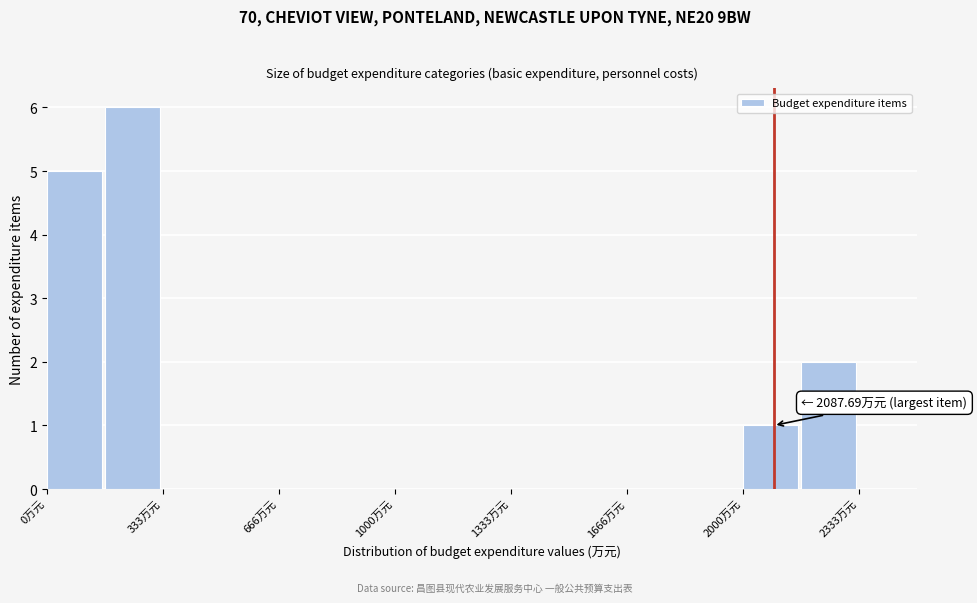

Around what value on the x-axis is the tallest bar? Give the approximate position of its centre, as read against the axis.

250